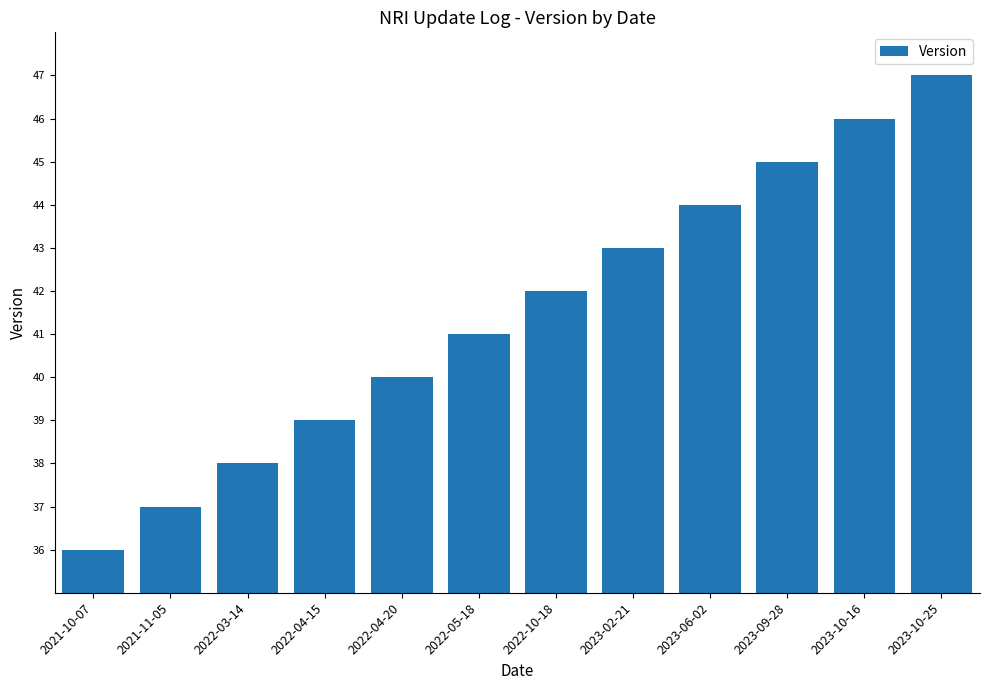

Which category has the lowest value across all series?

2021-10-07